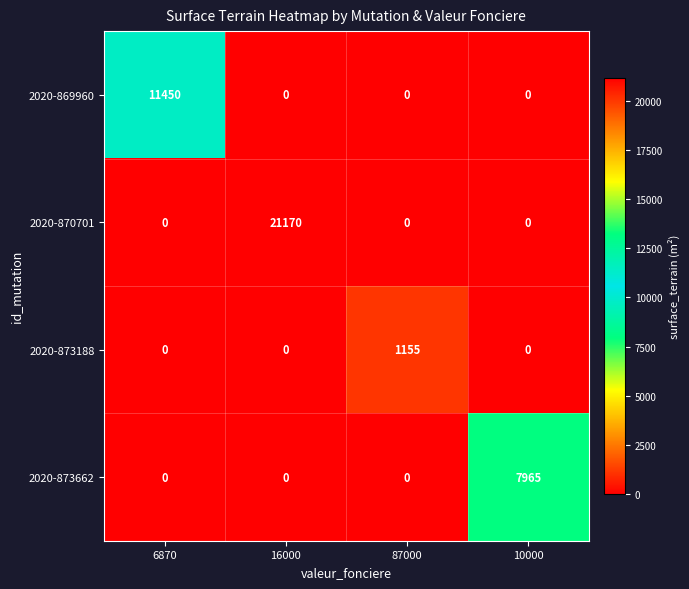

Count the 2020-873662 values in the range 0 to 7965.

4